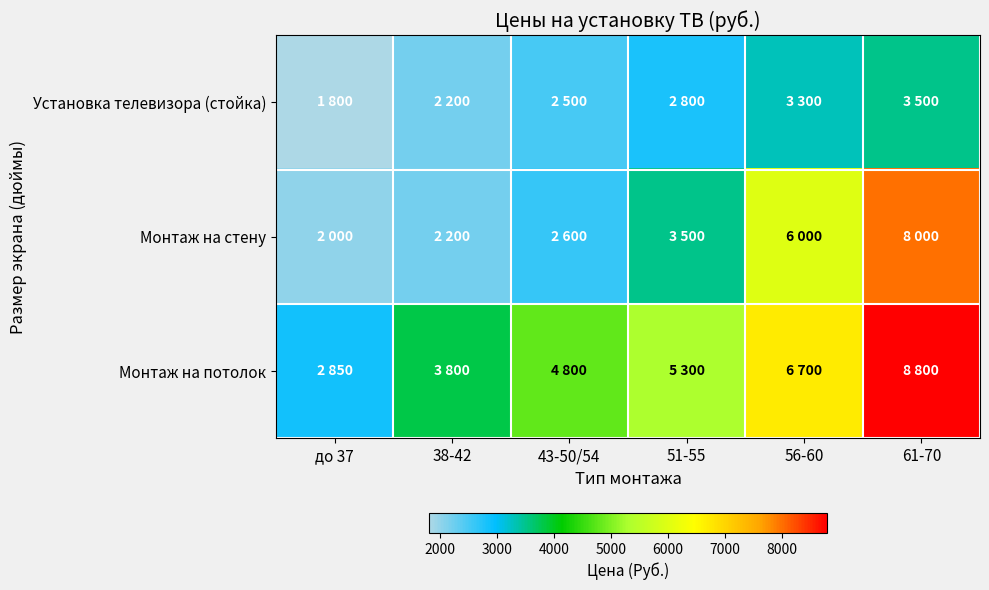

At which category is the sum across all series the highest?

61-70